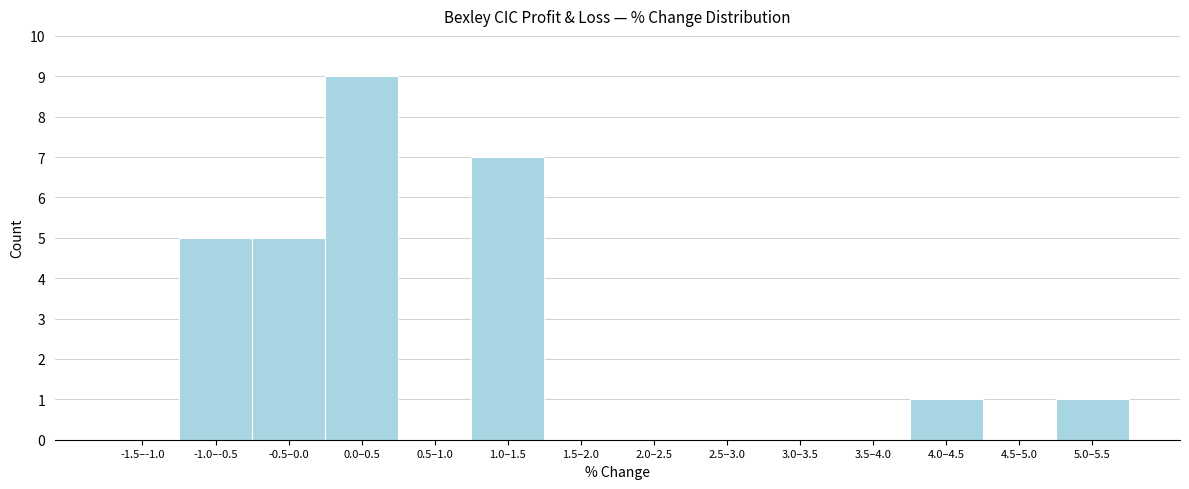

Reading left to right, extract all data points from this chart.

-1.5–-1.0=0	-1.0–-0.5=5	-0.5–0.0=5	0.0–0.5=9	0.5–1.0=0	1.0–1.5=7	1.5–2.0=0	2.0–2.5=0	2.5–3.0=0	3.0–3.5=0	3.5–4.0=0	4.0–4.5=1	4.5–5.0=0	5.0–5.5=1